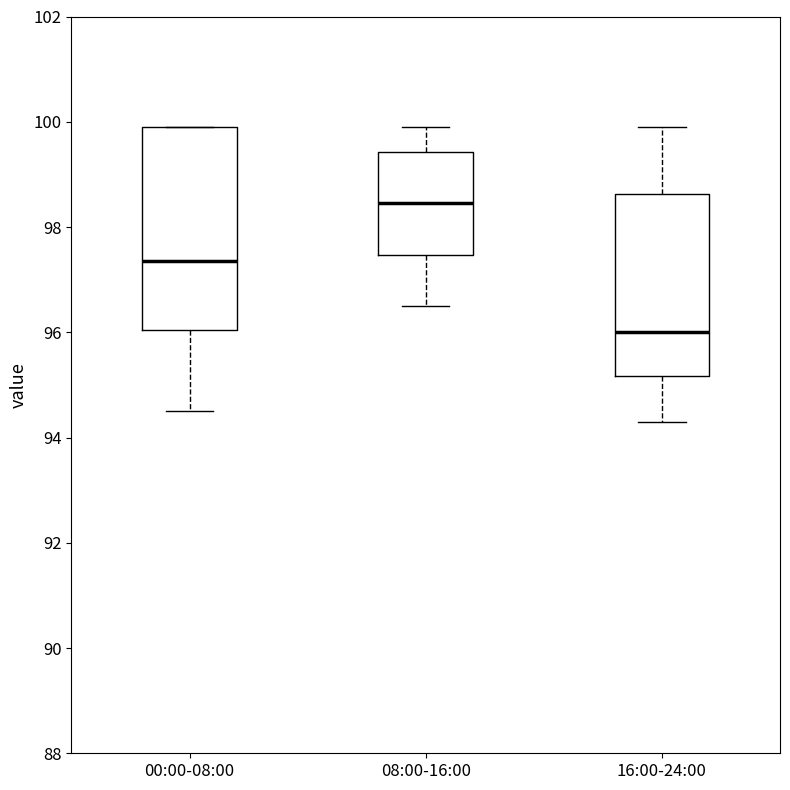

Which box has the lowest median line?

16:00-24:00